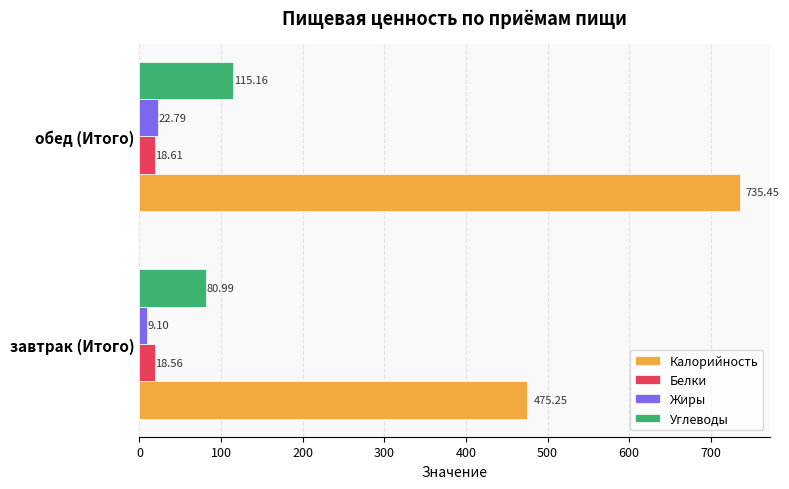

List the series in order of their peak value, highest first.

Калорийность, Углеводы, Жиры, Белки